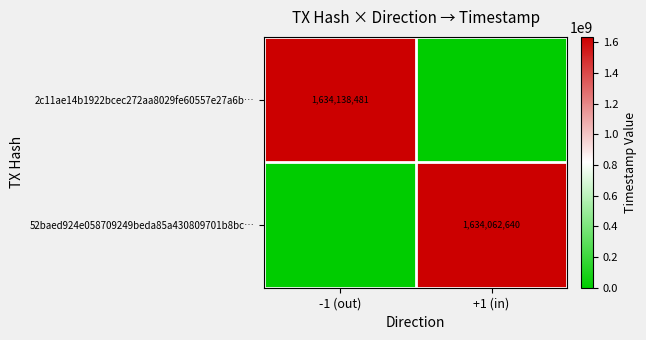

Is the value of 2c11ae14b1922bcec272aa8029fe60557e27a6b… at -1 (out) greater than the value of 52baed924e058709249beda85a430809701b8bc… at +1 (in)?

Yes